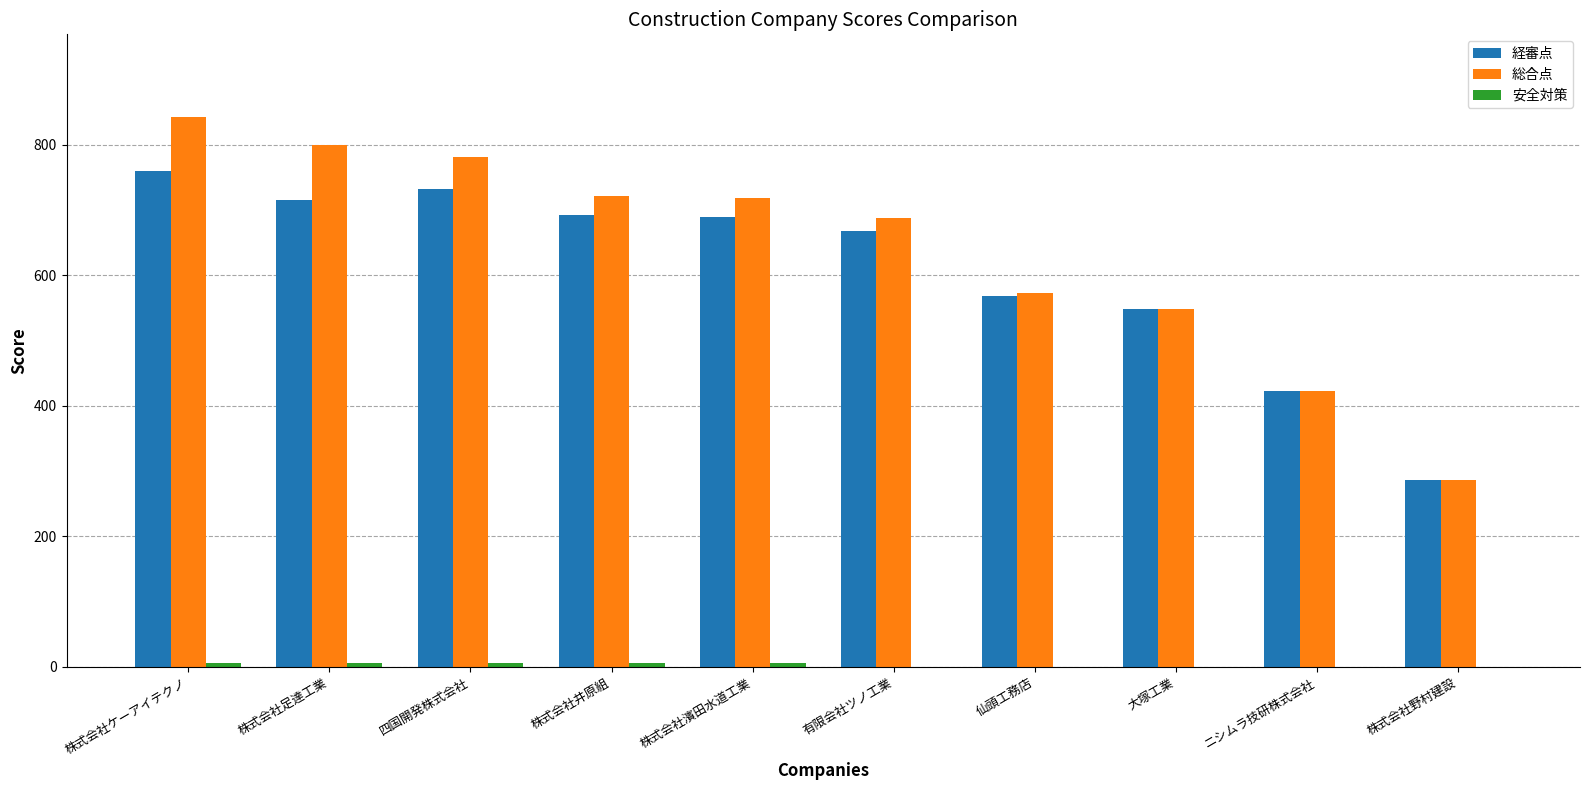

At which label does 総合点 reach its peak?

株式会社ケーアイテクノ